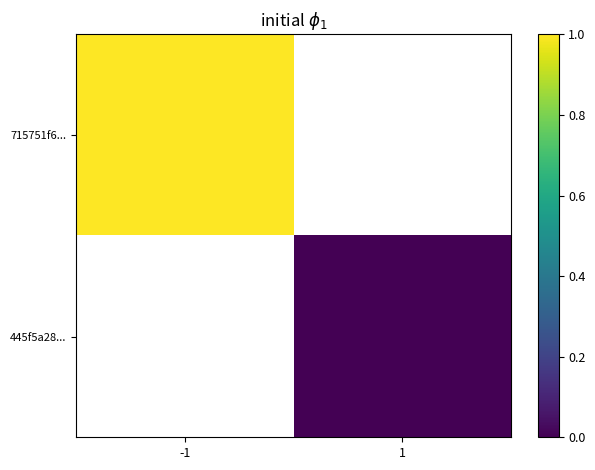

The value of 445f5a28... at 1 is 0.0. True or false?

True